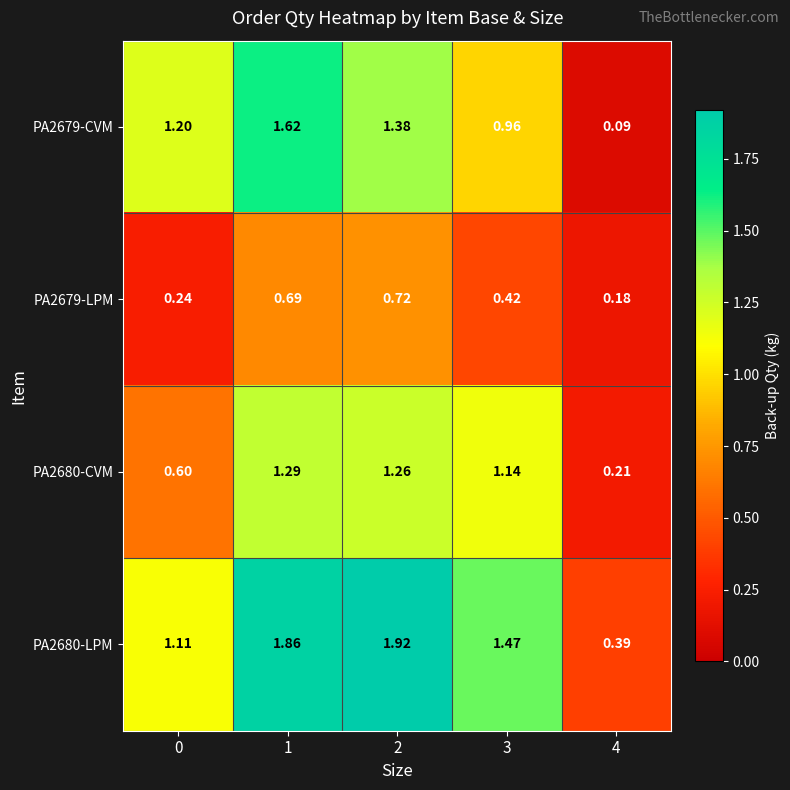

How many values in the PA2680-CVM series exceed 1?

3